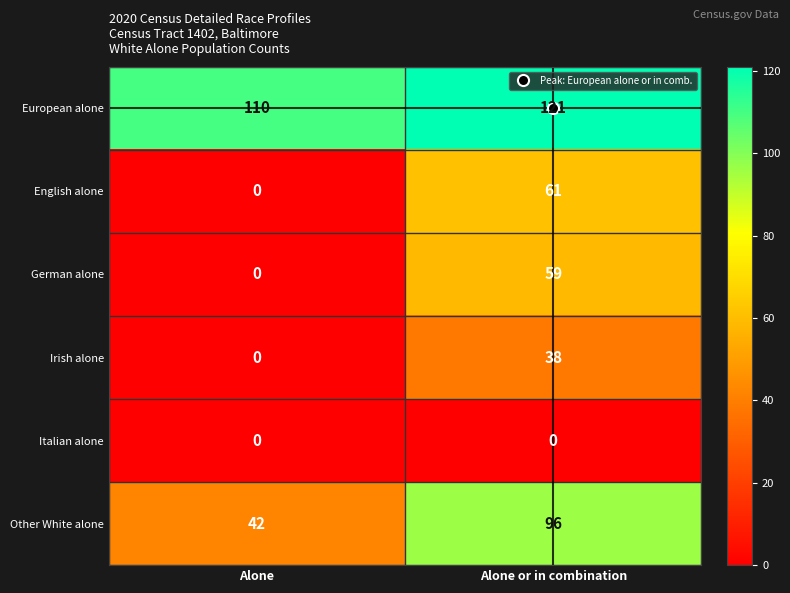

List the series in order of their peak value, lowest first.

Italian alone, Irish alone, German alone, English alone, Other White alone, European alone